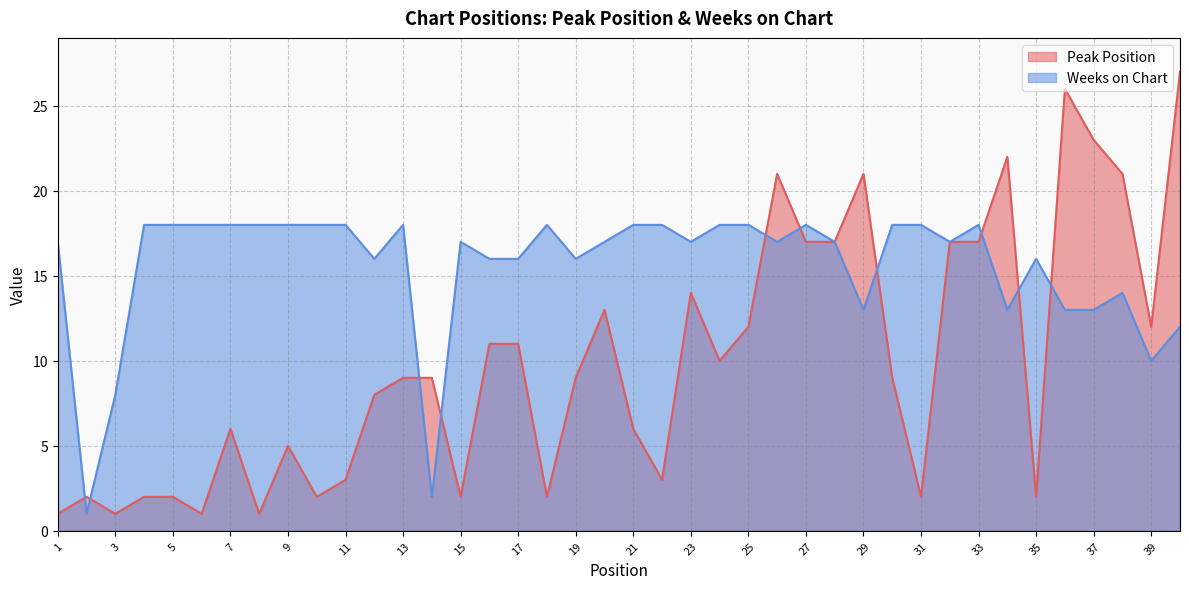

The Peak Position series shows 3 at 35. True or false?

False